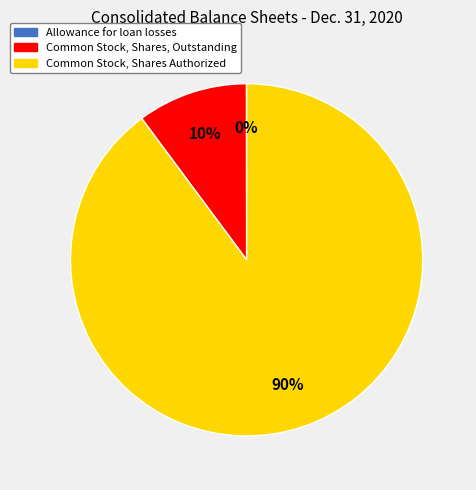

To the nearest percent, what is the average slice percentage?

33%